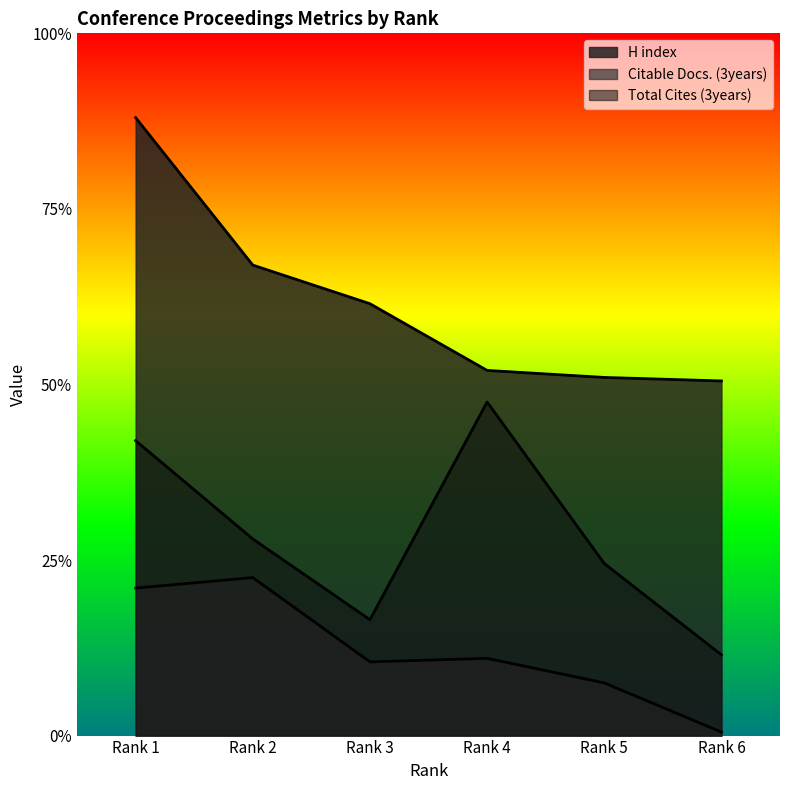

True or false: Citable Docs. (3years) and H index cross at least once.

False